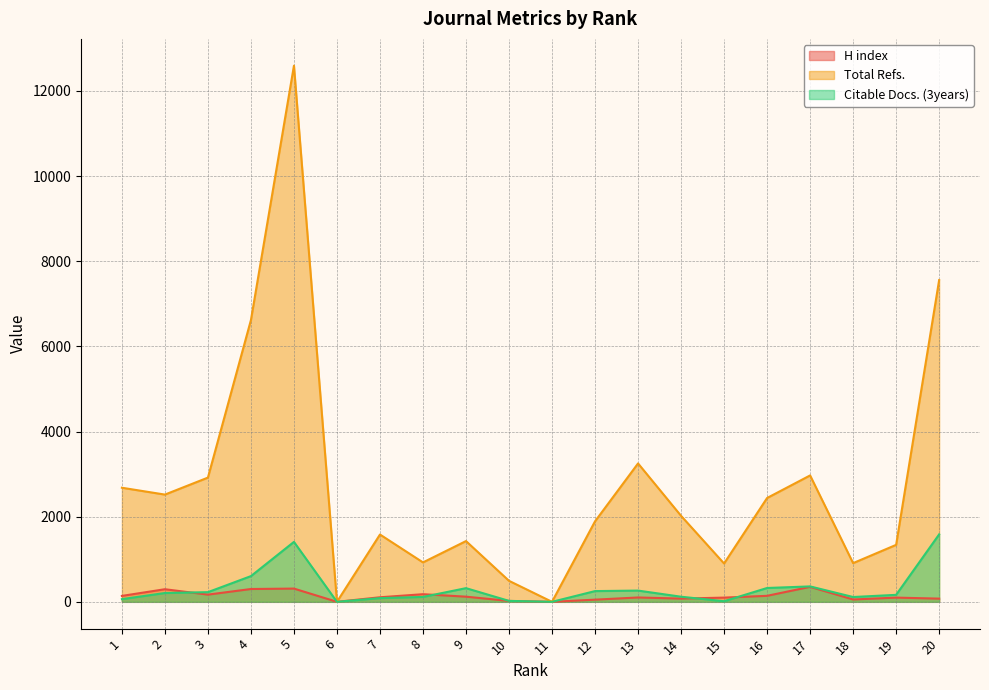

True or false: Total Refs. has a value of 7558 at 20.

True